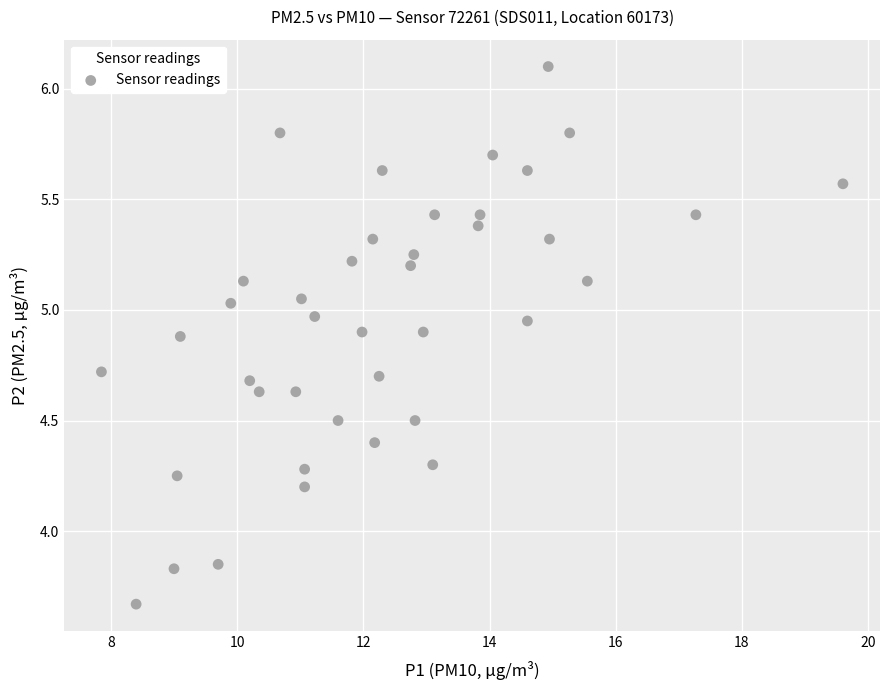

What is the range of X values (max minus min)?

11.8